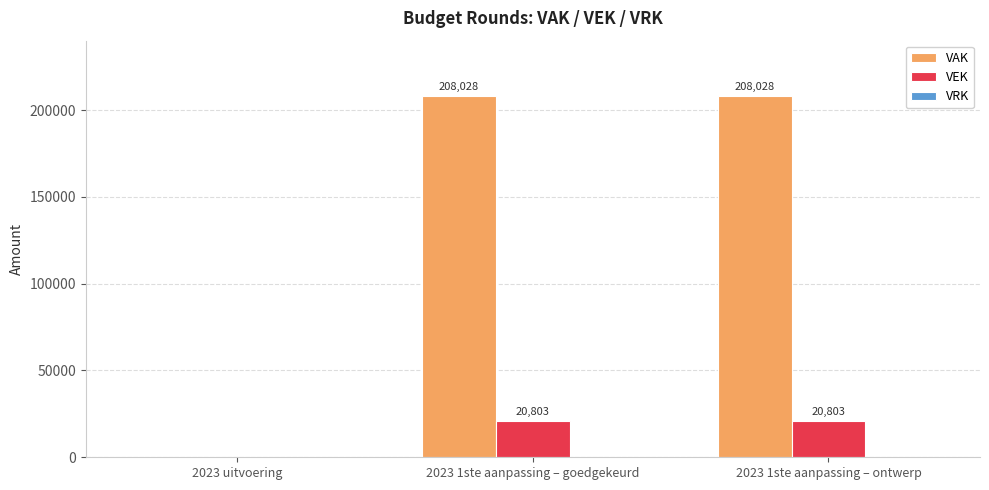

Which series has the largest total across all categories?

VAK